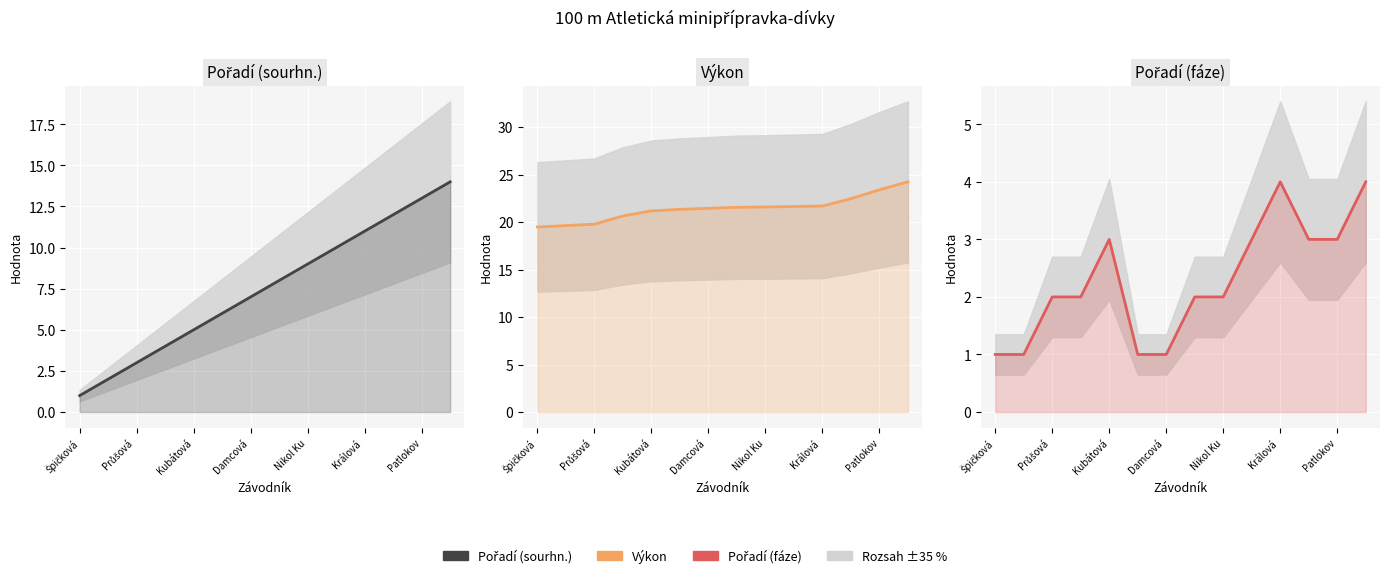

What is the difference between the second highest and second lowest values in the Výkon series?

3.8